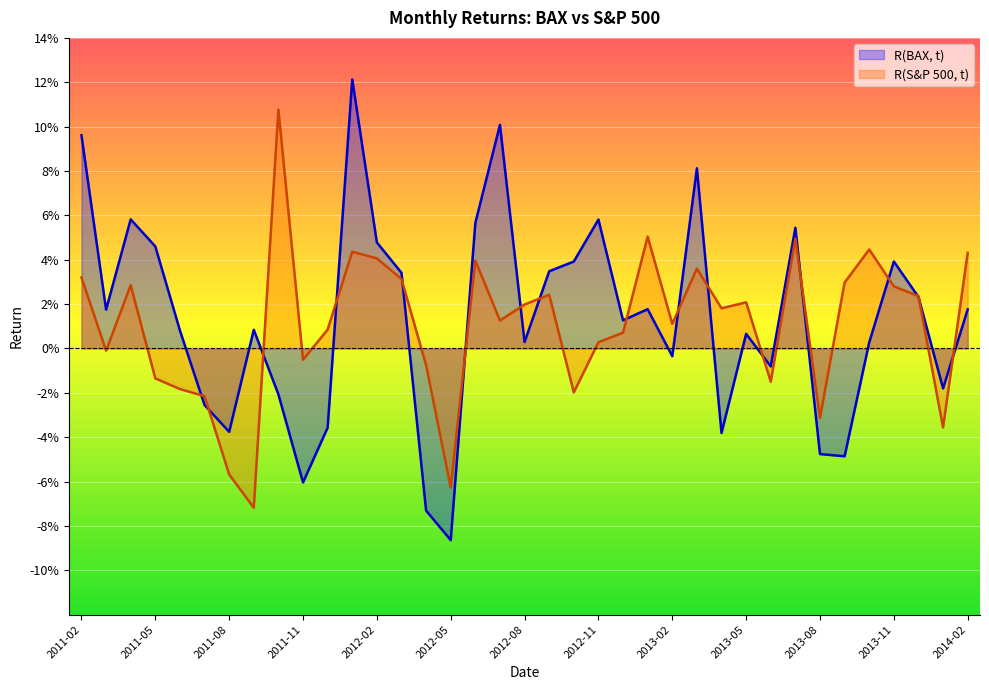

Is it true that R(S&P 500, t) equals -0.0 at 2011-07?

True